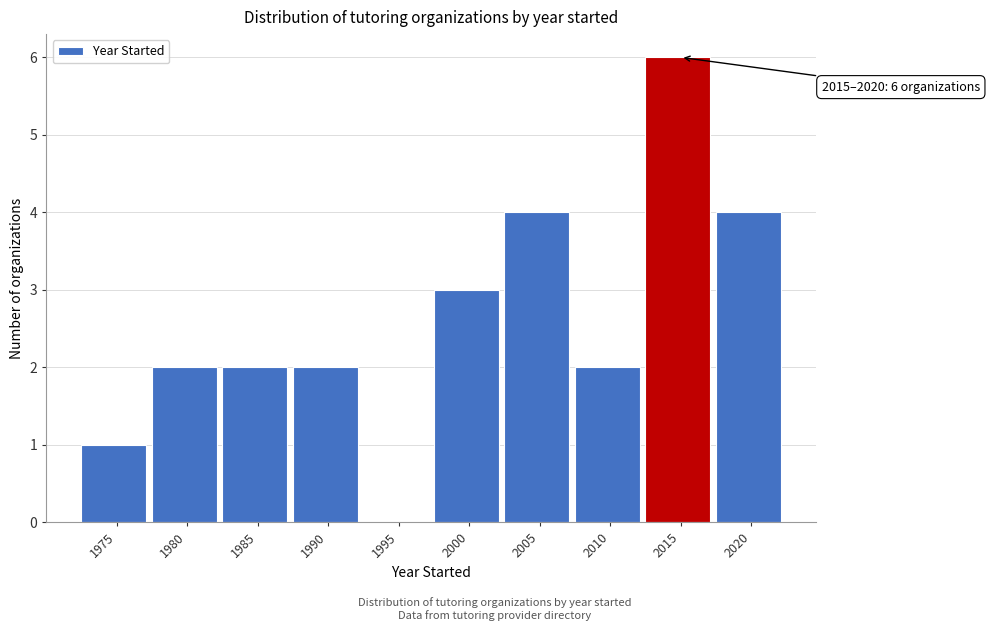

Reading right to left, list all the values displayed in this chart.

2020=4	2015=6	2010=2	2005=4	2000=3	1995=0	1990=2	1985=2	1980=2	1975=1